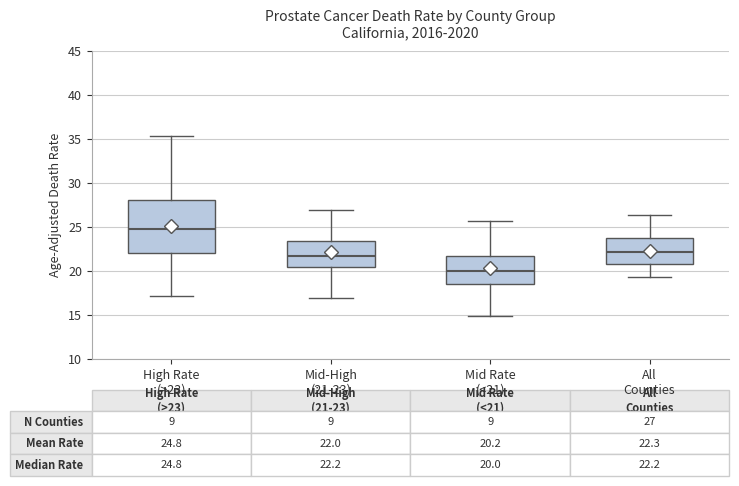

Comparing the boxes themselves (not the whiskers), which one is the tallest?

High Rate (>23)